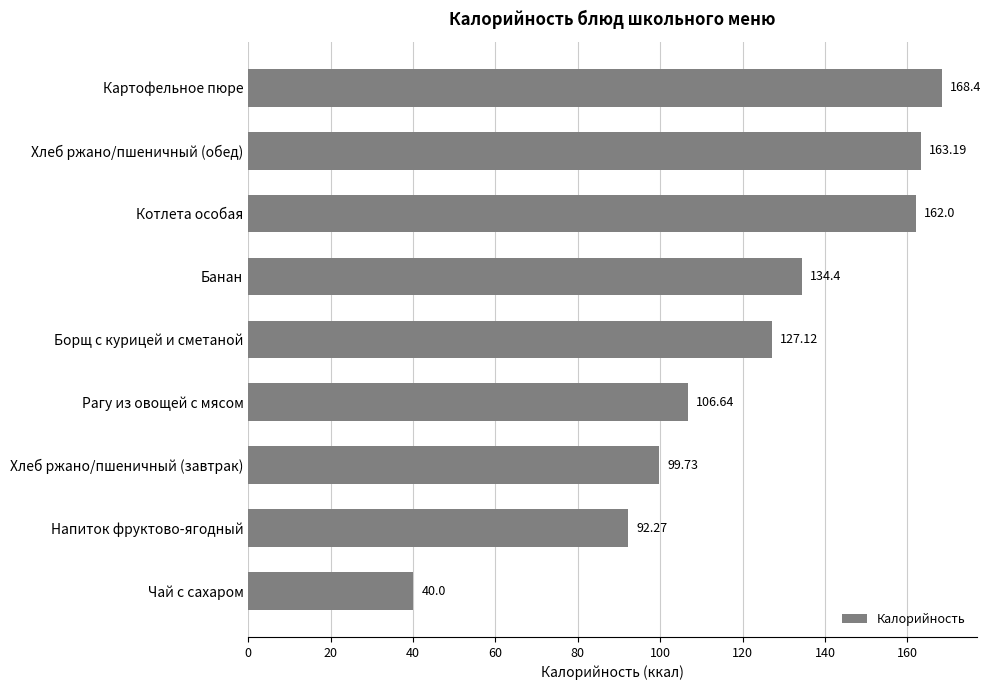

Where is the data nearest to the value 104?

Рагу из овощей с мясом